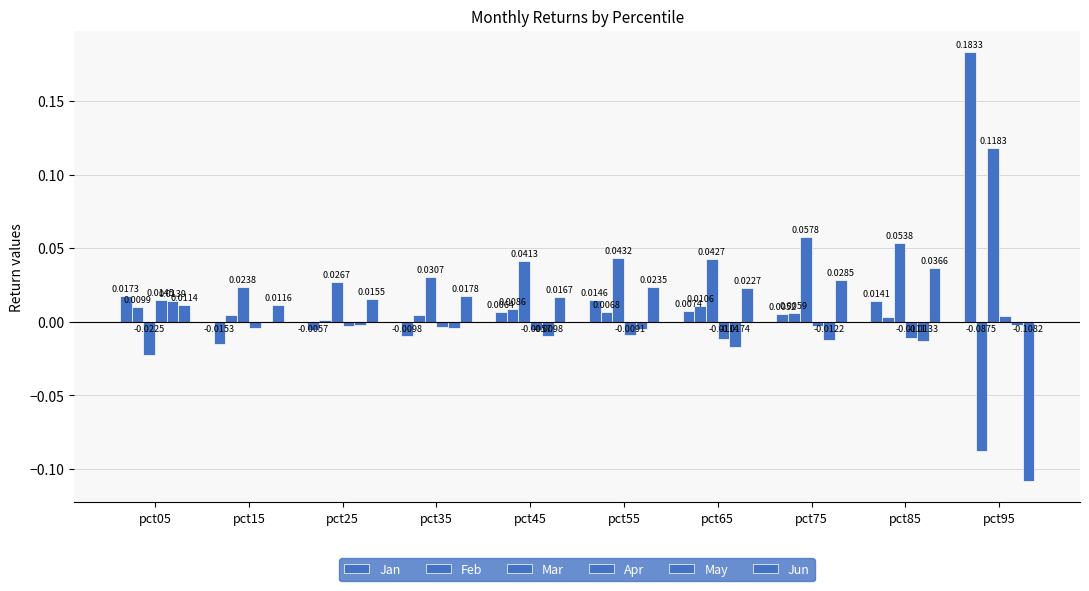

How many data points in Feb are above 0?

9